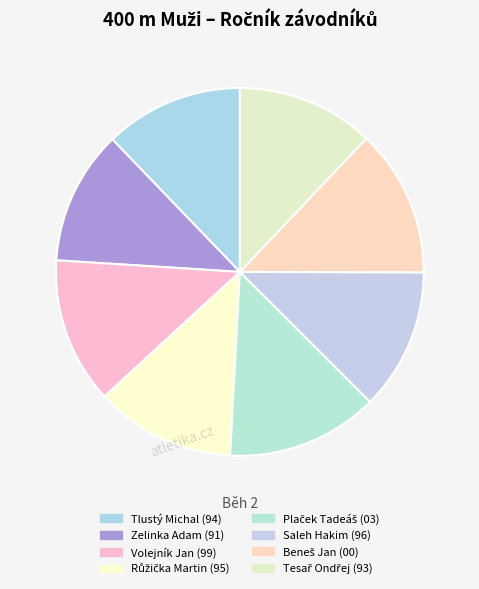

What is the change in value from Zelinka Adam to Beneš Jan?

-91